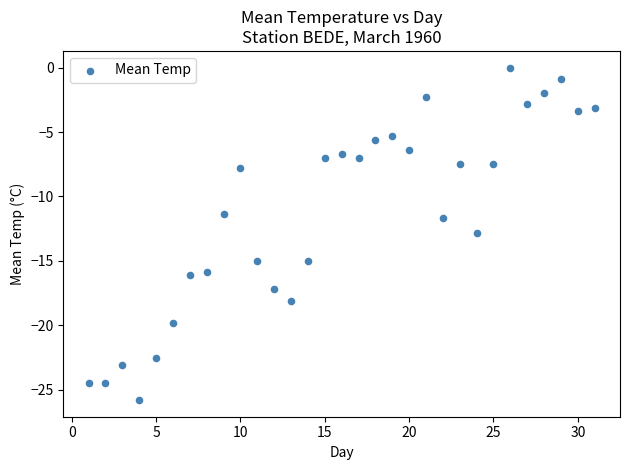

What is the range of Y values (max minus min)?

25.8